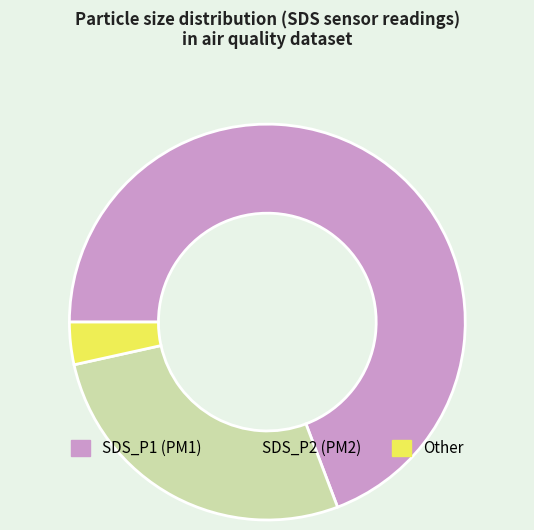

Does any single category account for the majority?

Yes